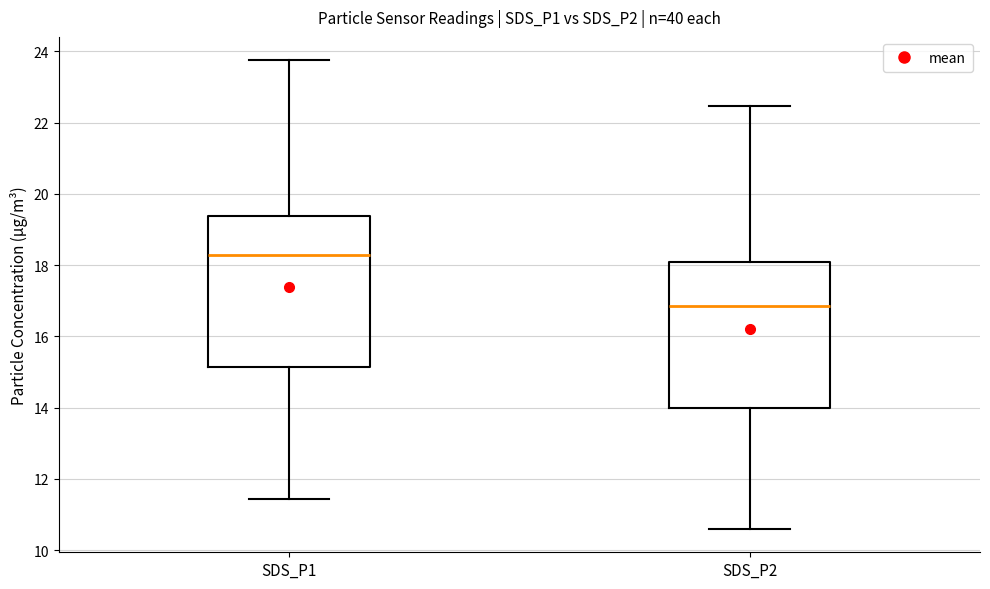

Reading left to right, read every box against the y-axis: the position of its median line, the range the box covers, and the ends of its whiskers. The values are not printed on the chart, so give them approximately, as read against the axis.

SDS_P1: median 18.2, box 15.2 to 19.4, whiskers 11.4 to 23.8
SDS_P2: median 16.8, box 14.0 to 18.0, whiskers 10.6 to 22.4